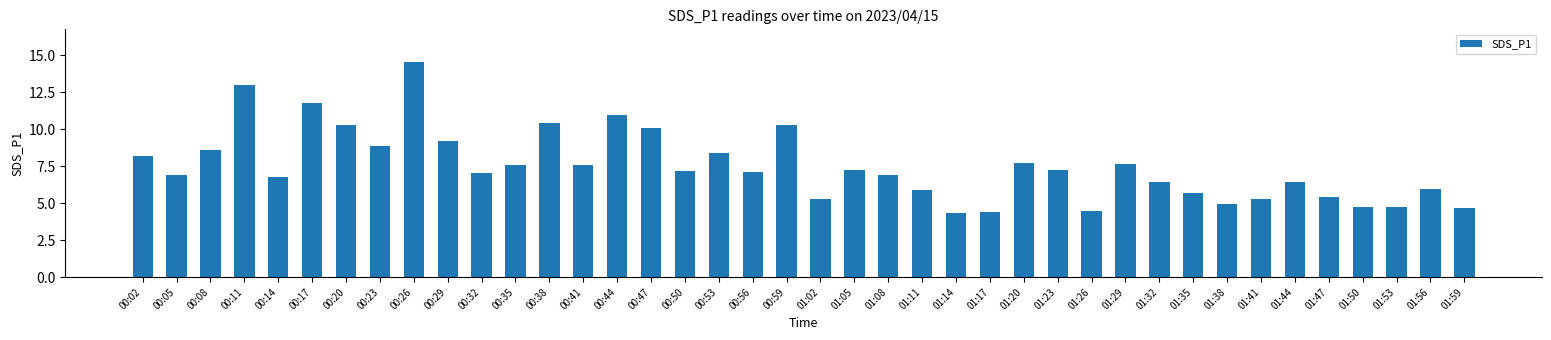

What position from the left is 00:38?

13